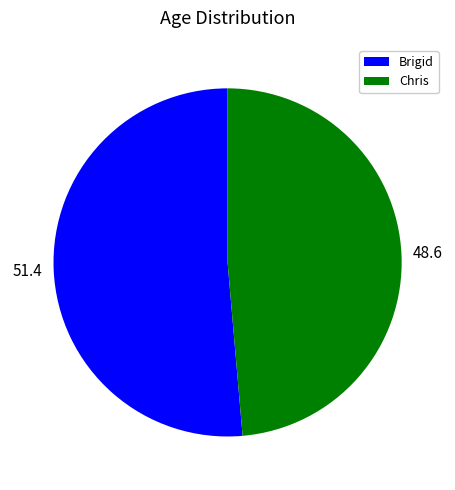

The Brigid slice represents 51% of the pie. True or false?

True